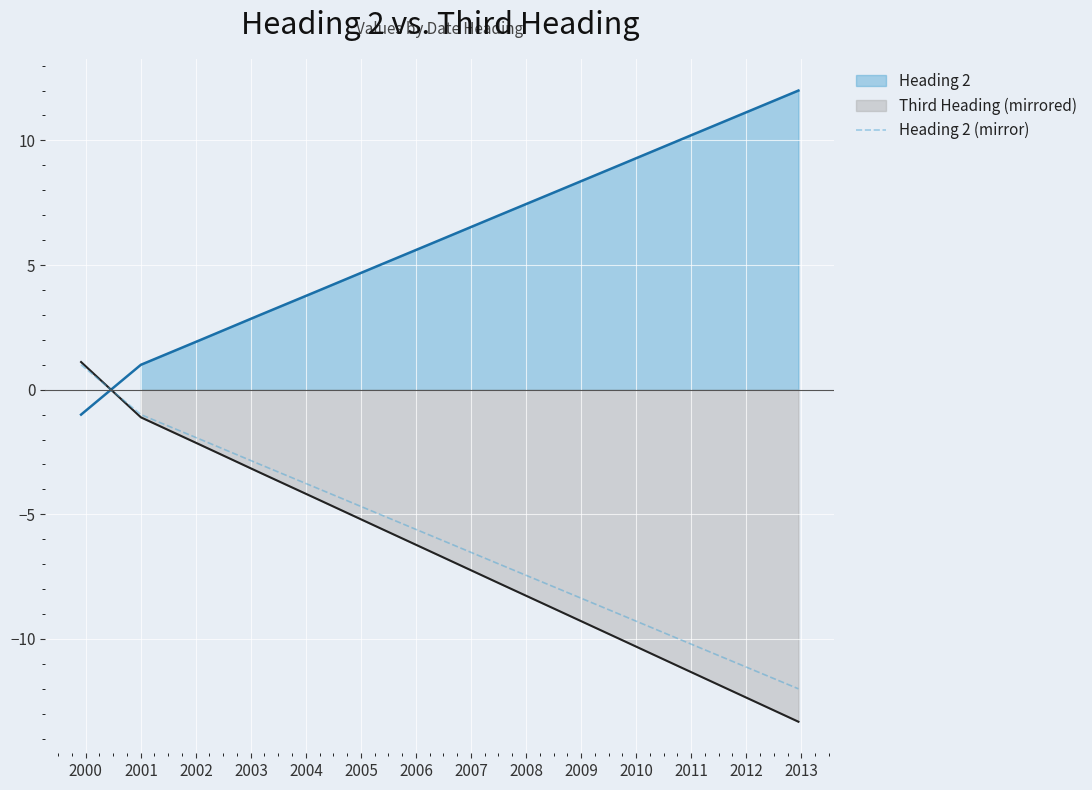

What is the lowest value of the Heading 2 (mirror) series?

-12